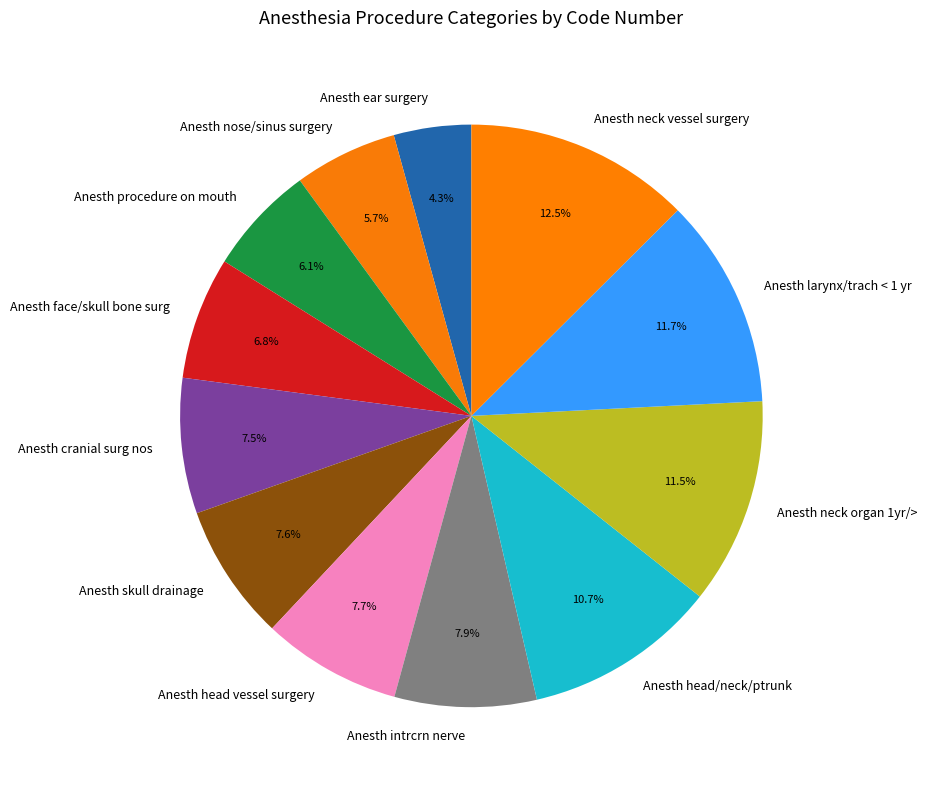

To the nearest percent, what is the combined percentage of Anesth intrcrn nerve and Anesth head vessel surgery?

16%